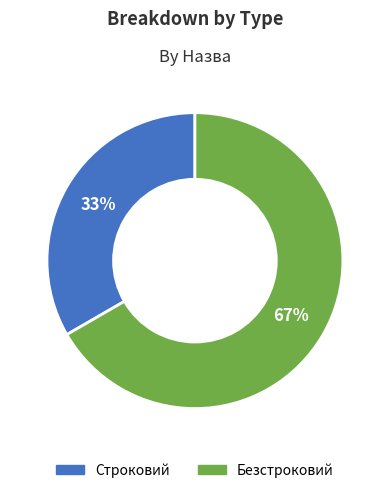

Combined, do Строковий and Безстроковий account for over 50%?

Yes